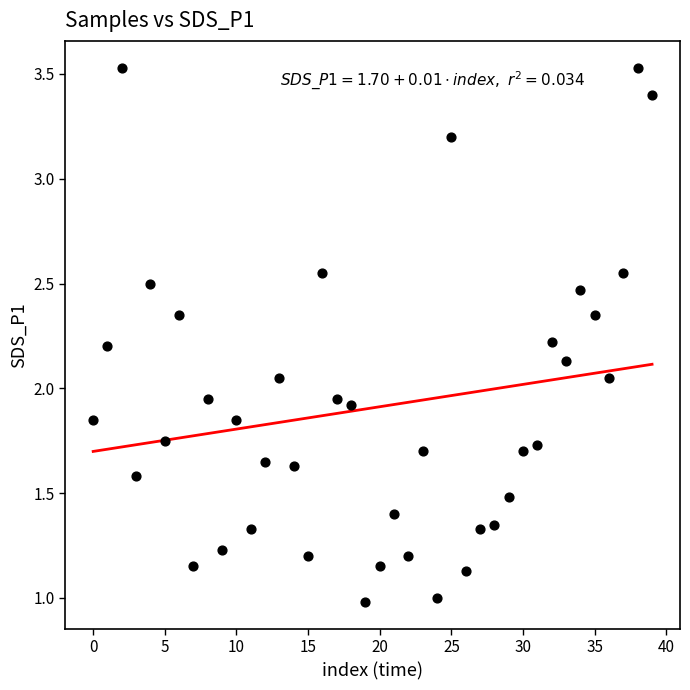

Count the number of points in this scatter plot.

40